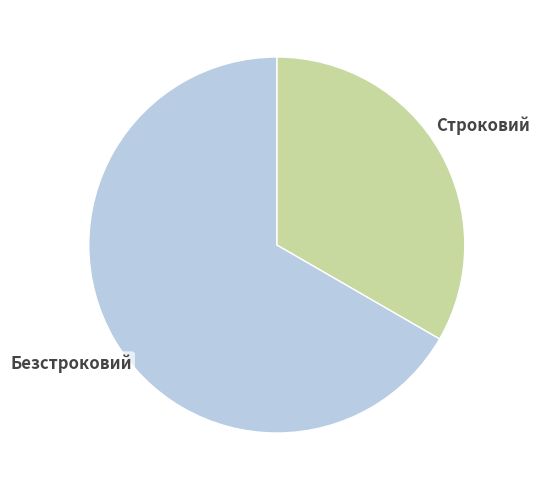

How many slices are in this pie chart?

2